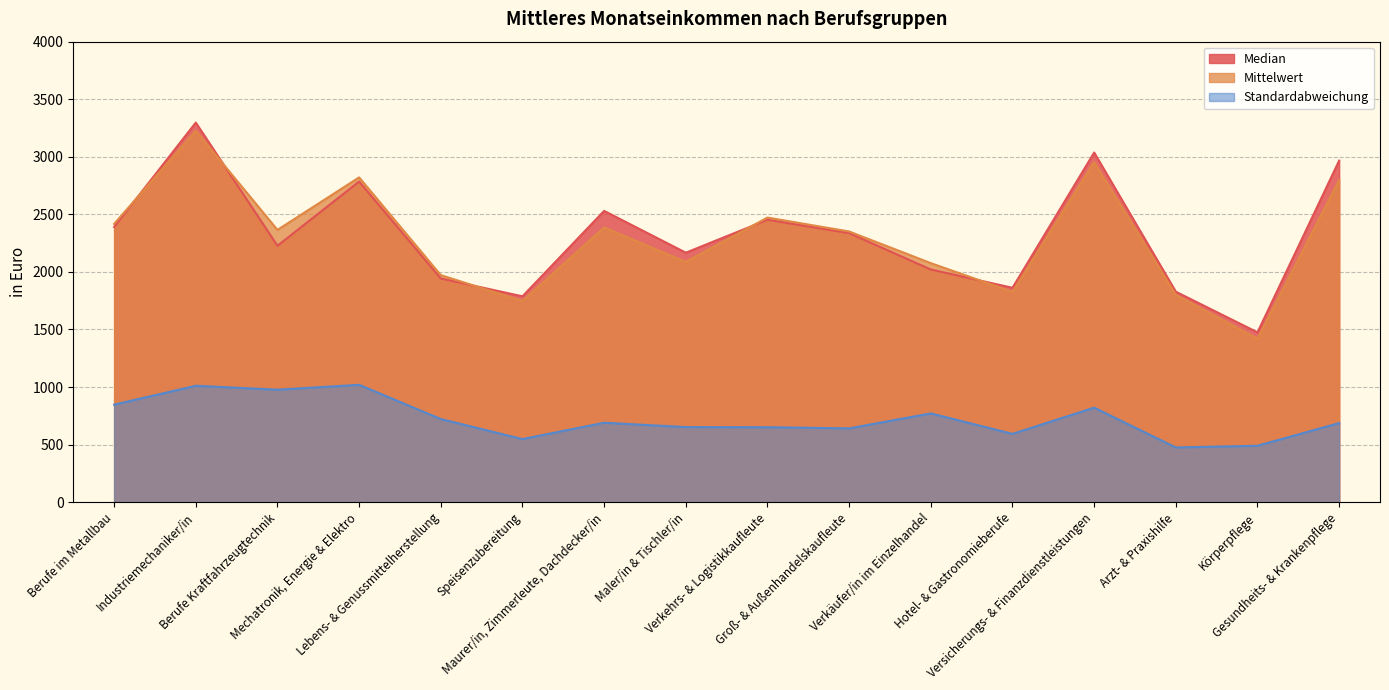

What is the highest value of the Median series?

3297